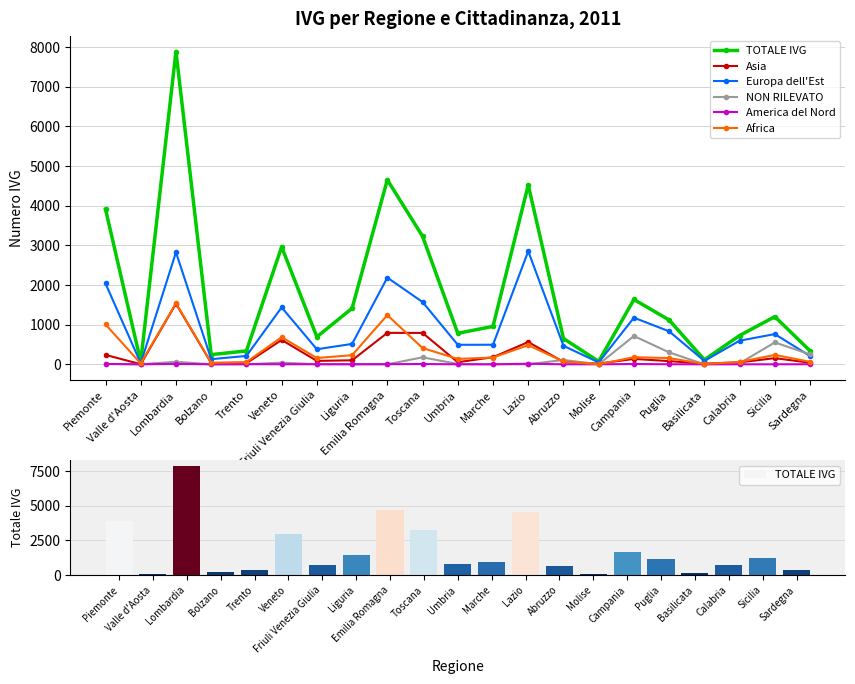

The America del Nord series shows 4 at Friuli Venezia Giulia. True or false?

False